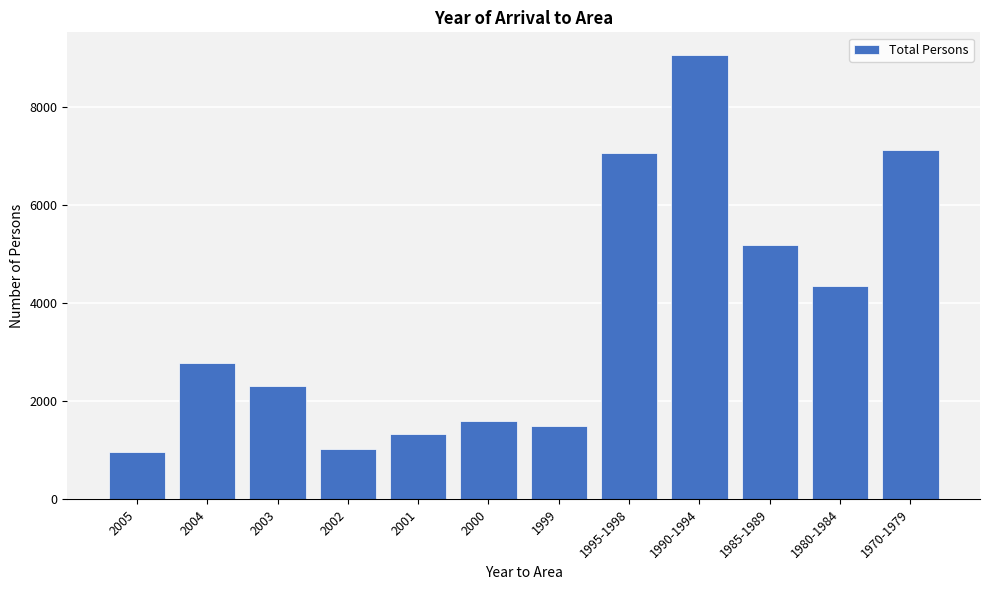

Reading right to left, list all the values displayed in this chart.

1970-1979=7128	1980-1984=4356	1985-1989=5181	1990-1994=9075	1995-1998=7062	1999=1485	2000=1584	2001=1320	2002=1023	2003=2310	2004=2772	2005=957